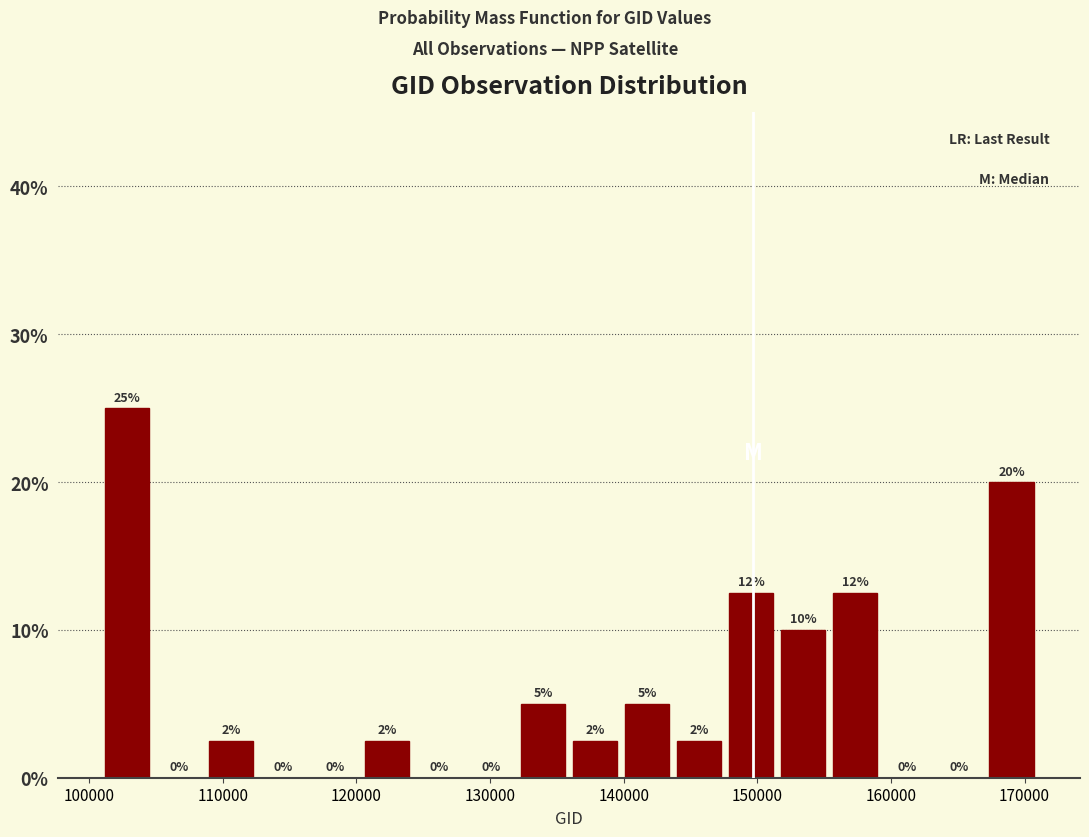

Read against the x-axis, roughly where is the centre of the tallest bar?

103000